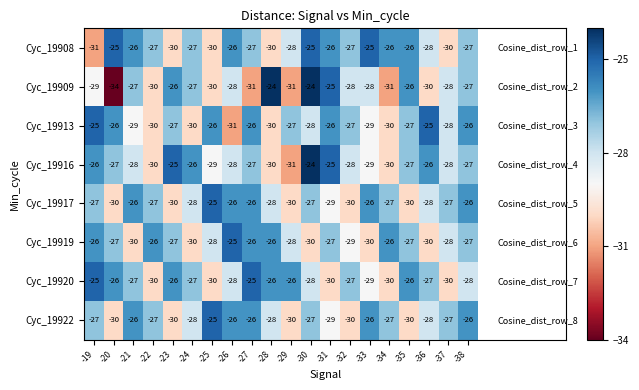

What is the total value across all series at -36?

-222